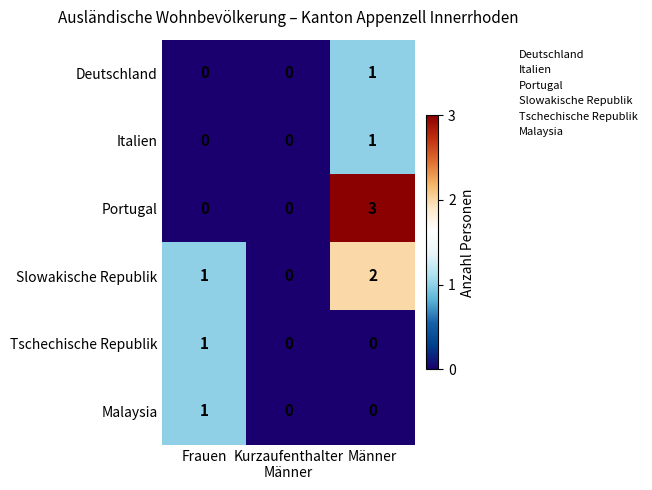

The value of Slowakische Republik at Männer is 1. True or false?

False